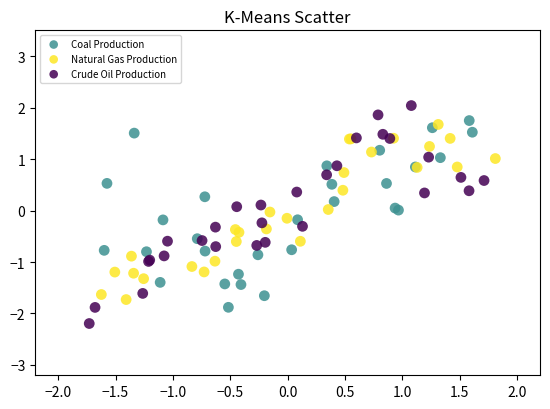

Which series reaches the minimum Y coordinate?

Crude Oil Production